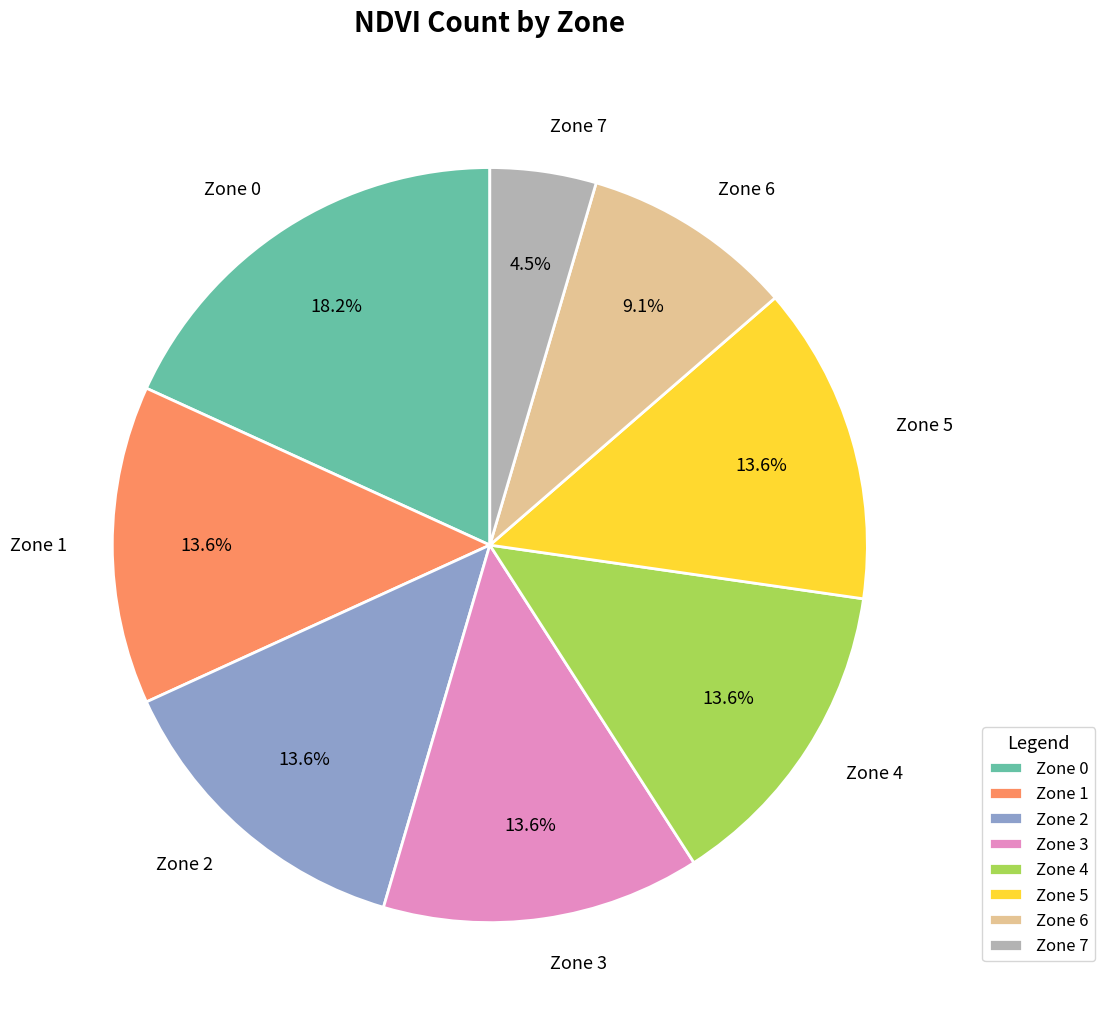

To the nearest percent, what percentage of the pie is Zone 5?

14%